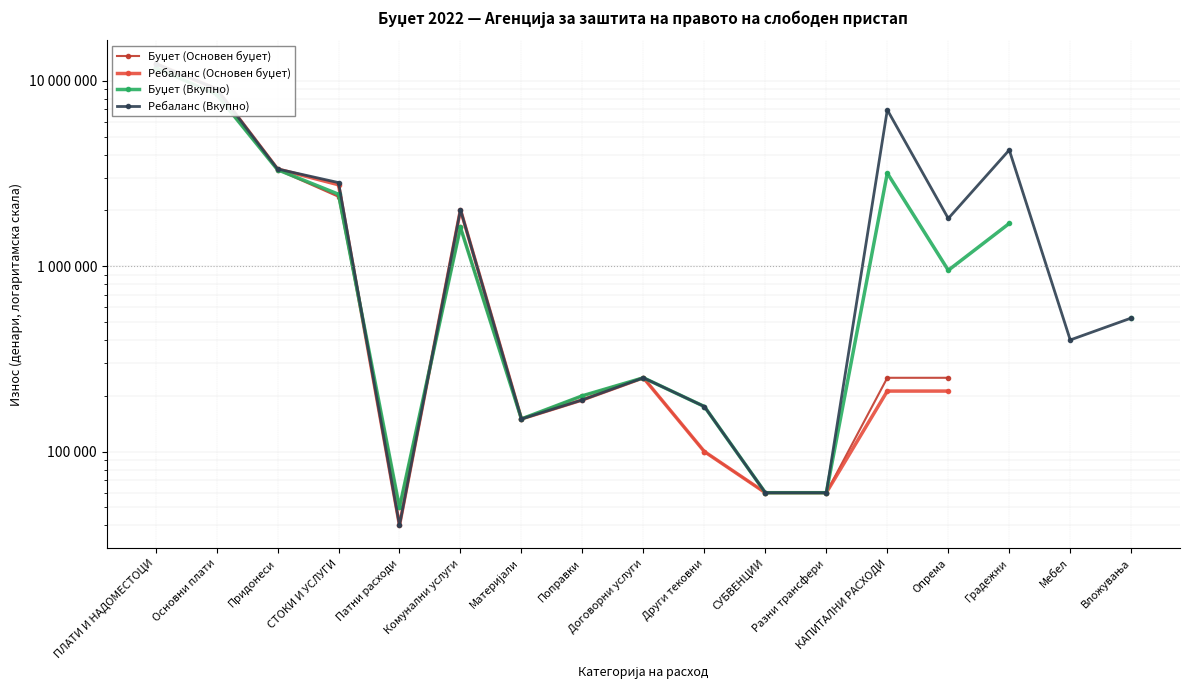

How many lines are shown in the chart?

4